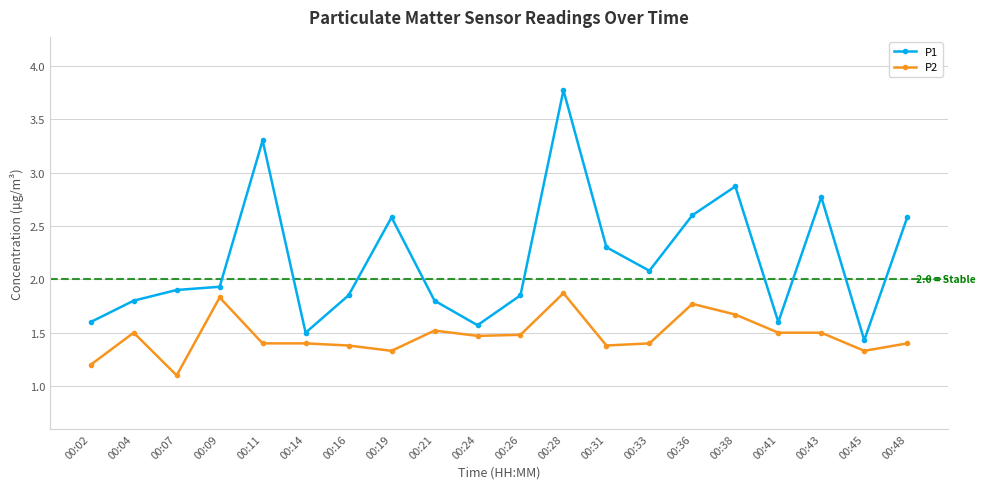

What is the value of the P2 point at the 10th from the left?

1.5